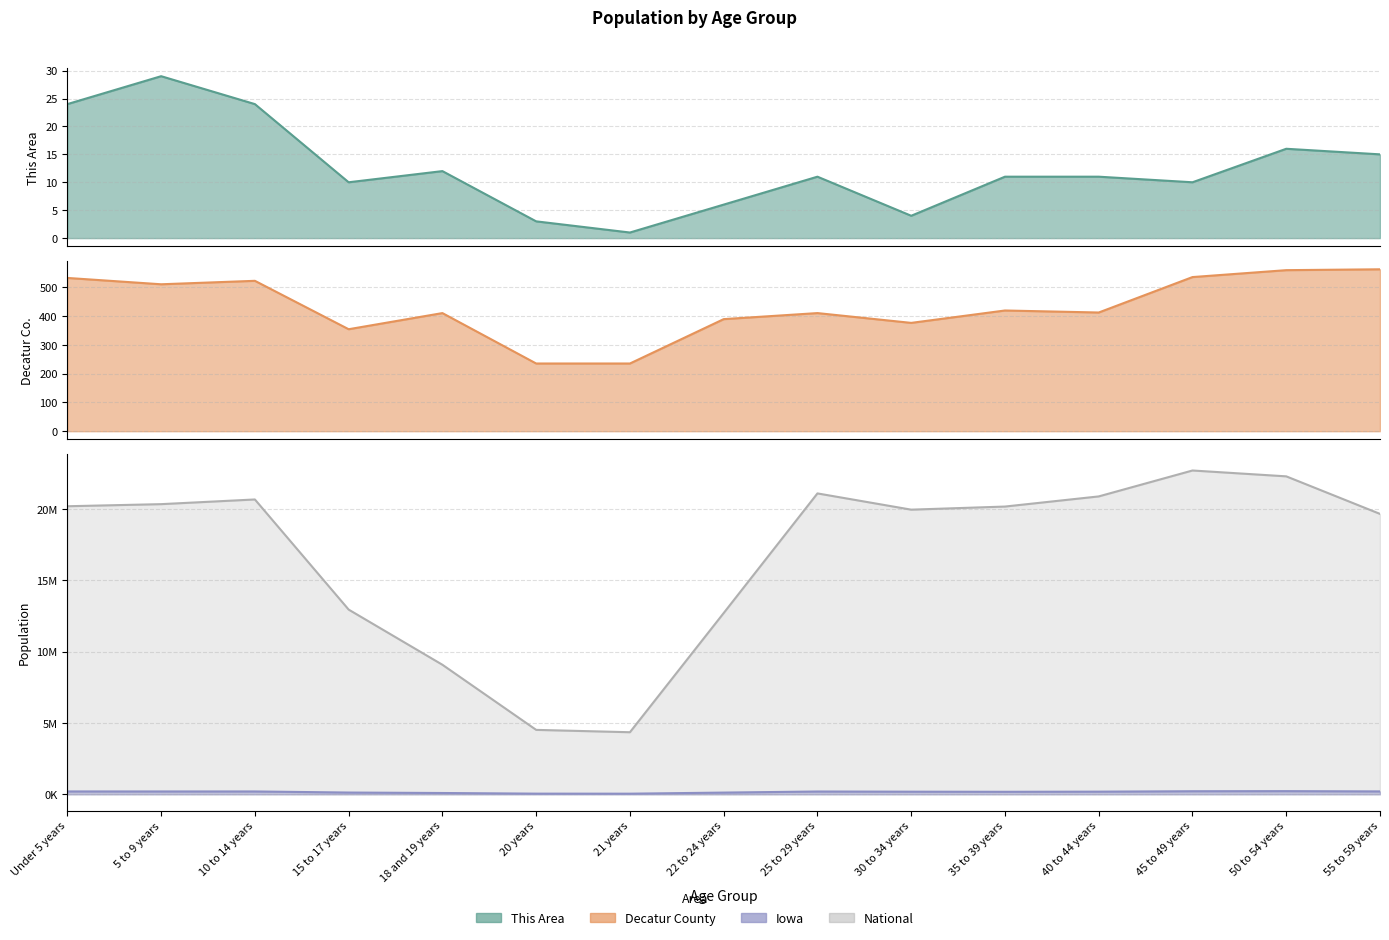

Rank the categories by This Area value from lowest to highest.

21 years, 20 years, 30 to 34 years, 22 to 24 years, 15 to 17 years, 45 to 49 years, 25 to 29 years, 35 to 39 years, 40 to 44 years, 18 and 19 years, 55 to 59 years, 50 to 54 years, Under 5 years, 10 to 14 years, 5 to 9 years